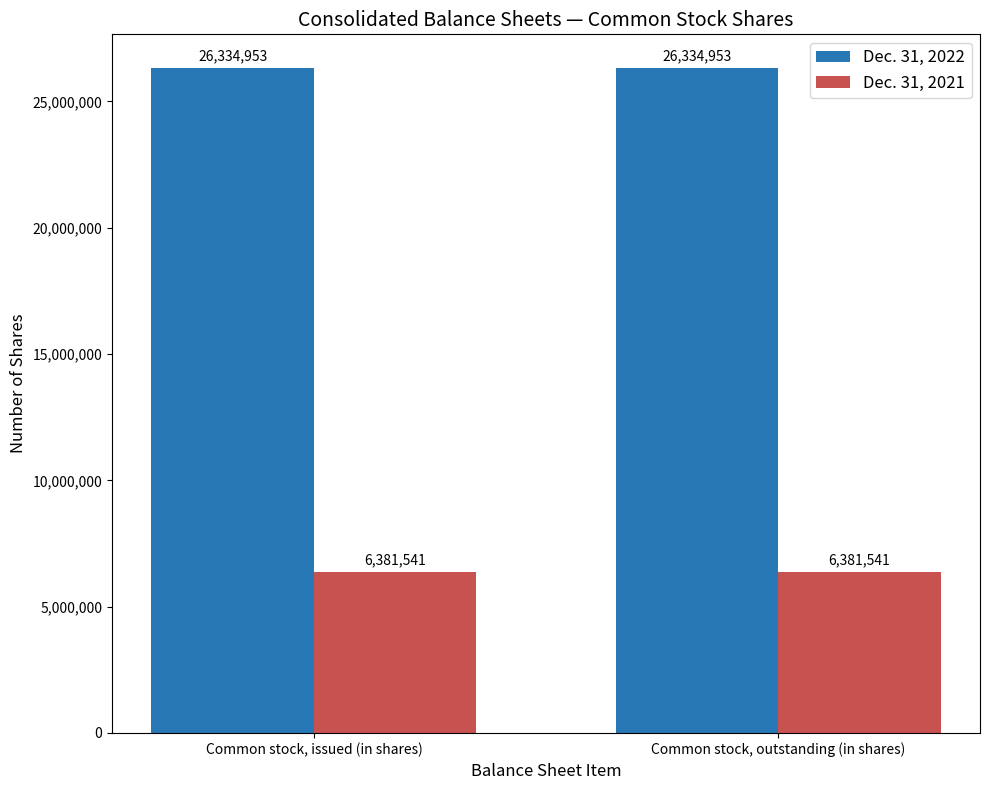

Reading left to right, transcribe all the data shown in this chart.

Dec. 31, 2022: Common stock, issued (in shares)=26334953	Common stock, outstanding (in shares)=26334953
Dec. 31, 2021: Common stock, issued (in shares)=6381541	Common stock, outstanding (in shares)=6381541